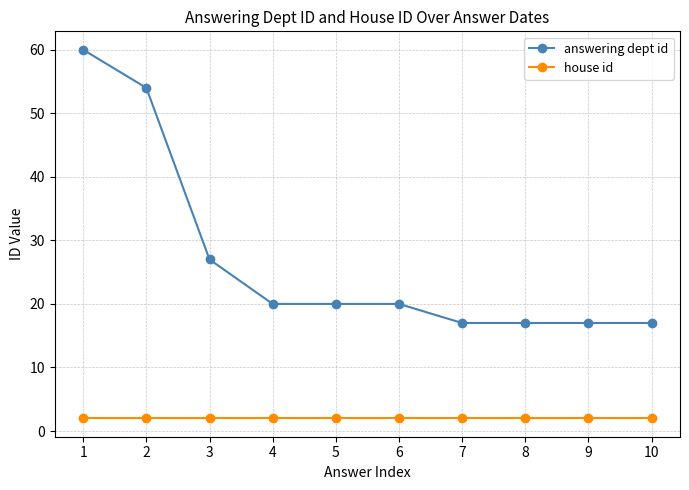

How many lines are shown in the chart?

2